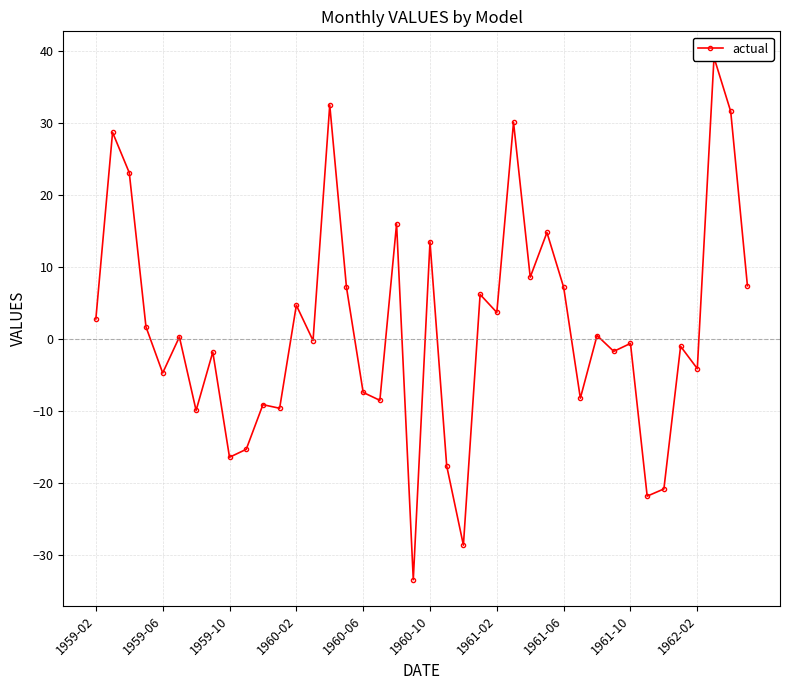

How many values exceed 0?

20